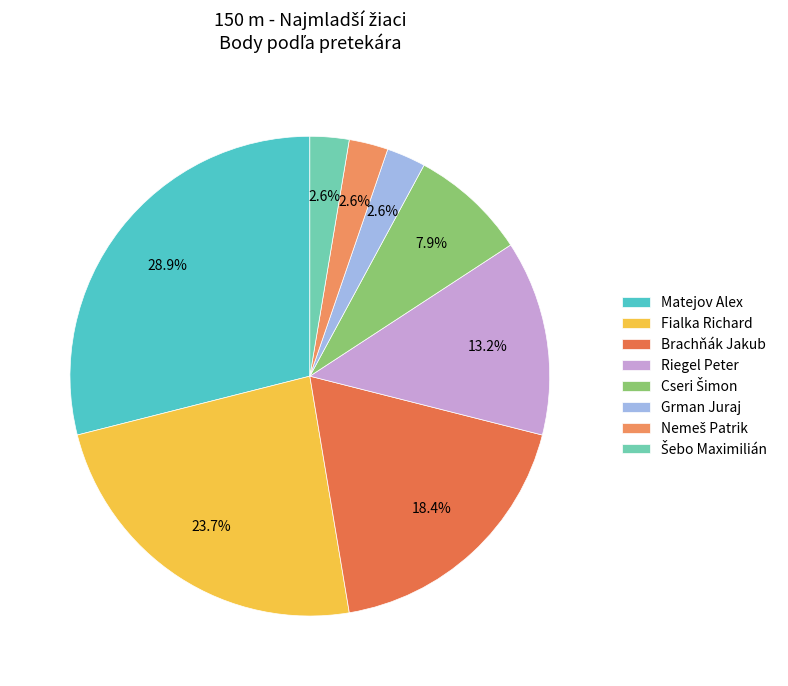

What portion of the pie excludes Riegel Peter?

86.8%